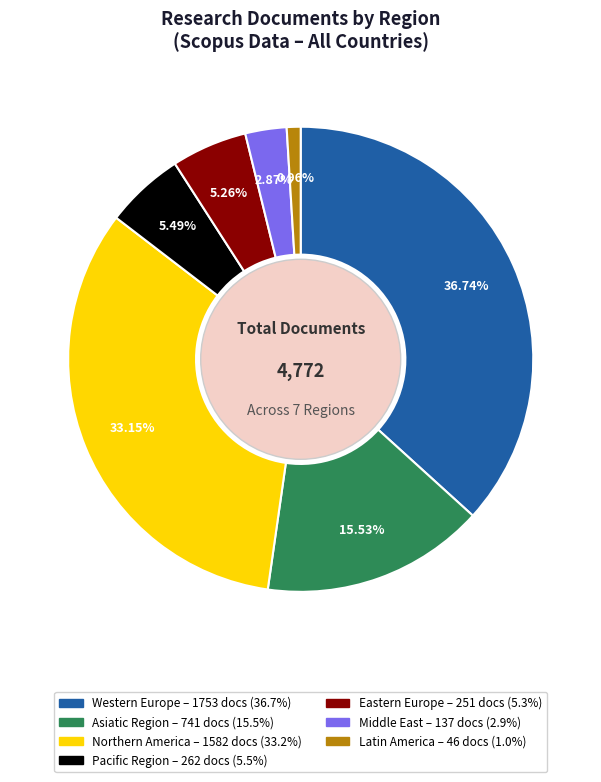

Which has a higher value, Northern America or Western Europe?

Western Europe